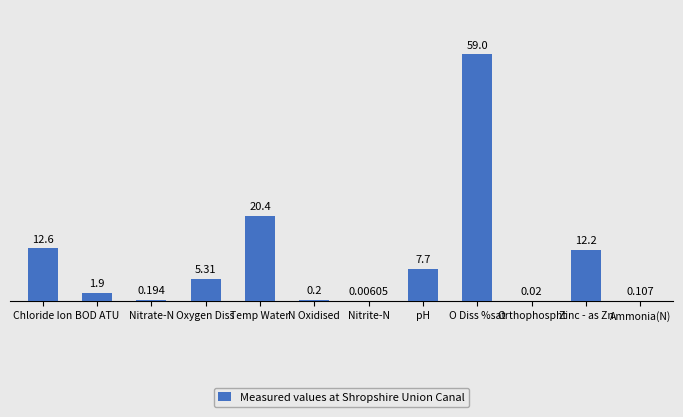

Where is the data nearest to the value 29?

Temp Water